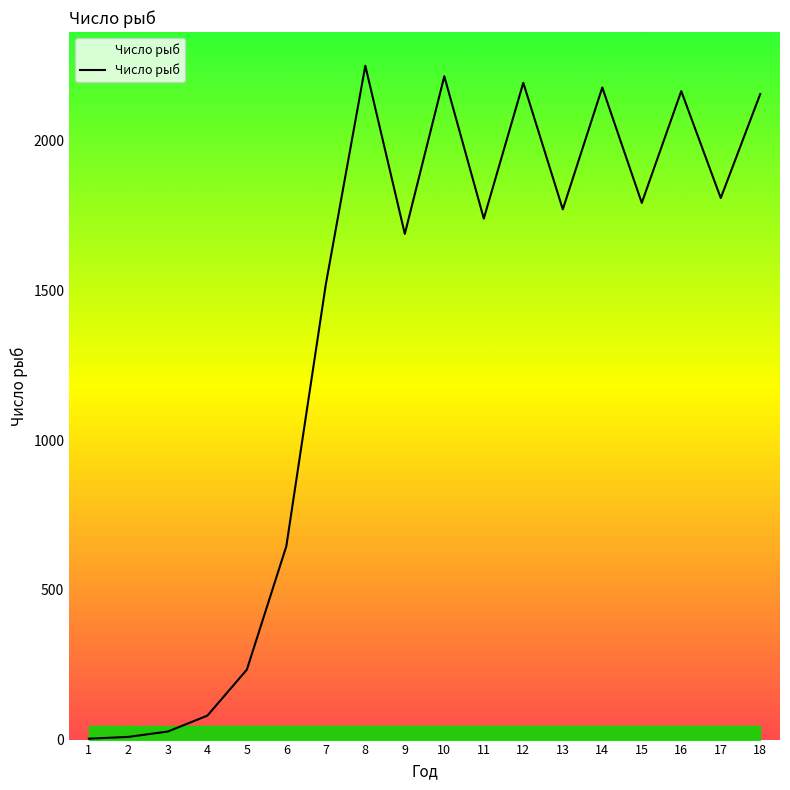

What is the greatest value displayed?

2249.6